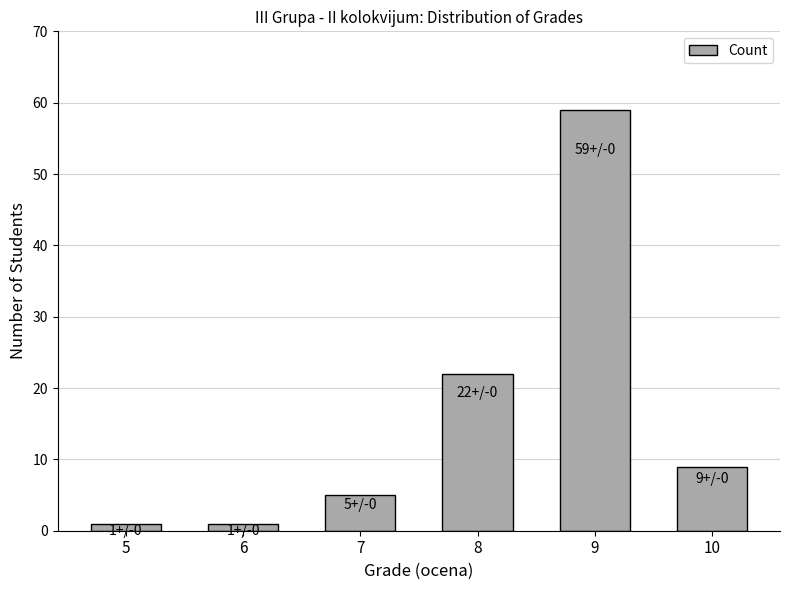

What is the maximum value shown in the chart?

59